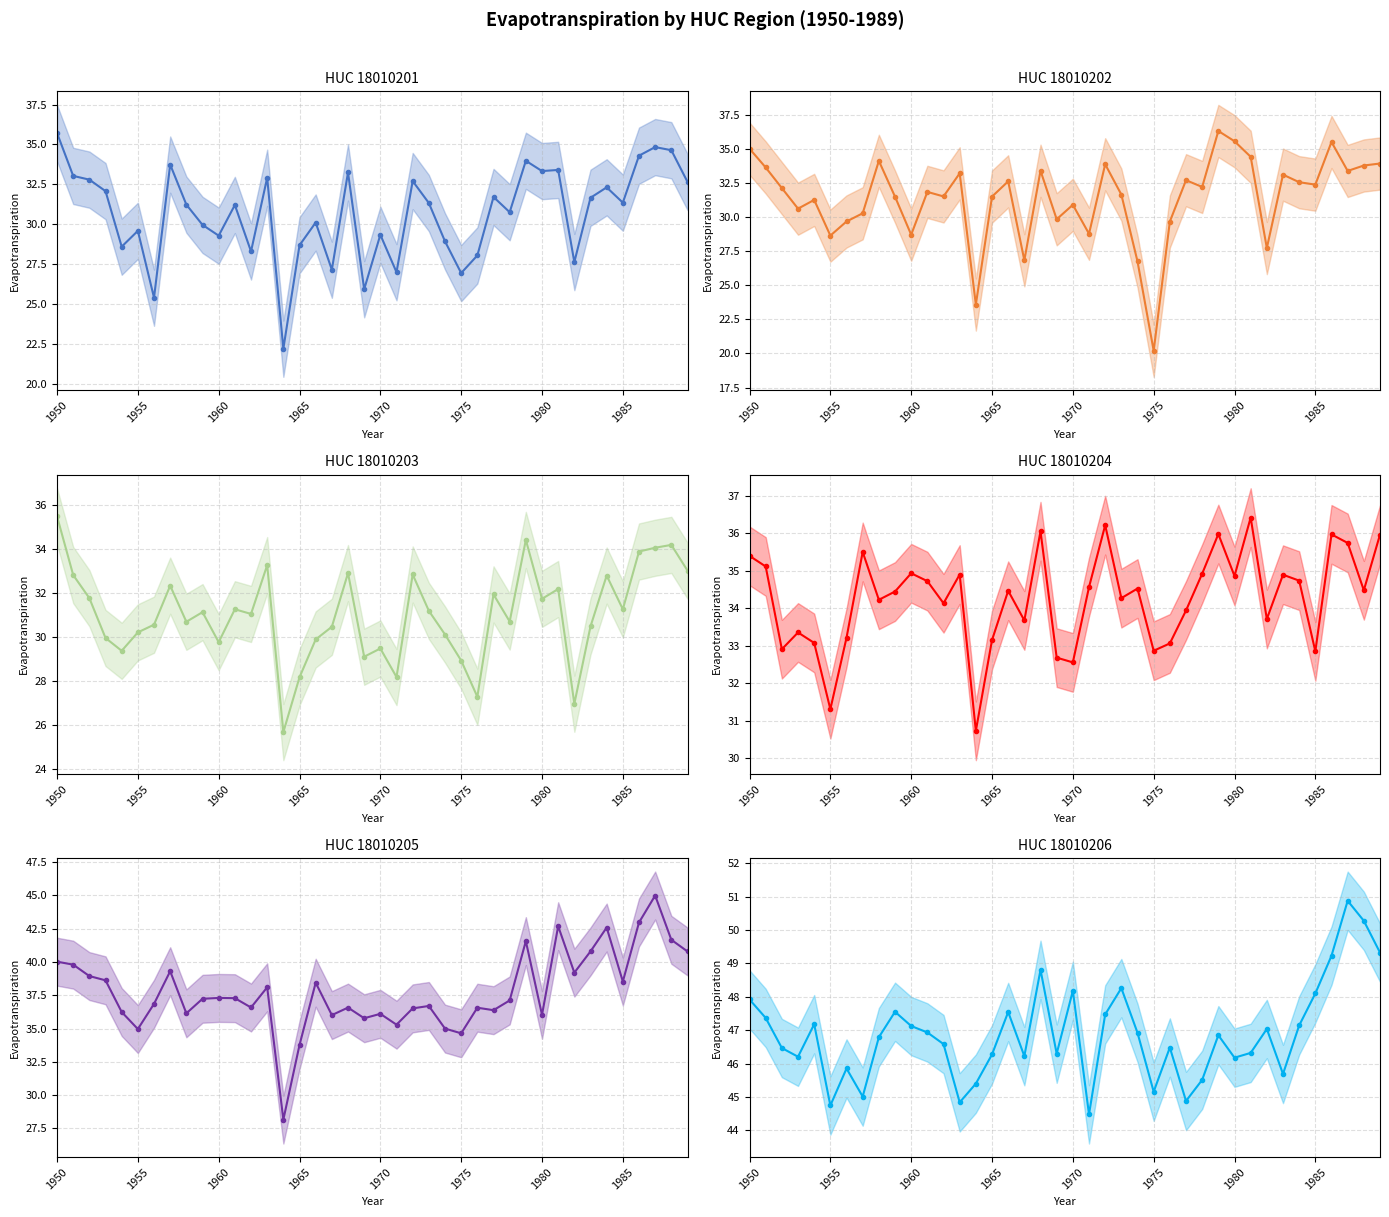

What position from the left is 1980?

31